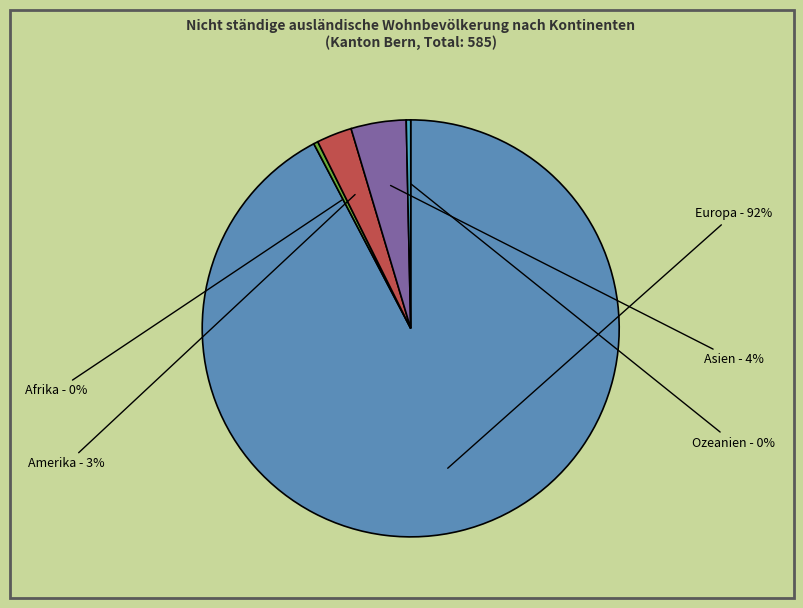

Which slice represents more than half of the pie?

Europa